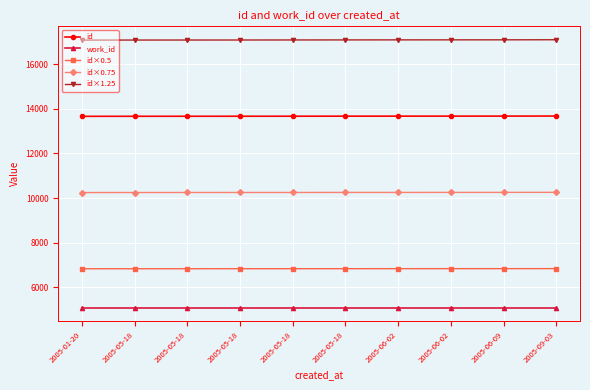

Where is id nearest to the value 13668?

2005-05-18